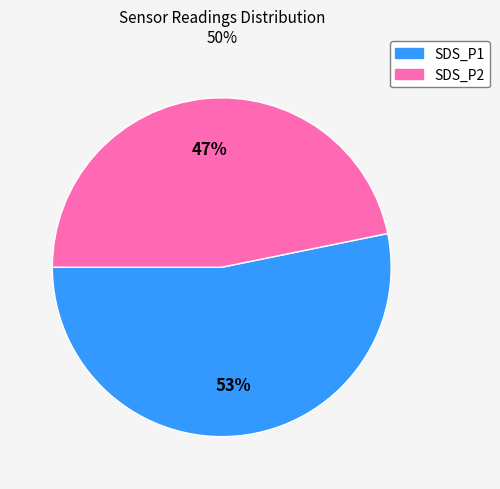

Approximately how many times larger is the value at SDS_P1 compared to SDS_P2?

1.1